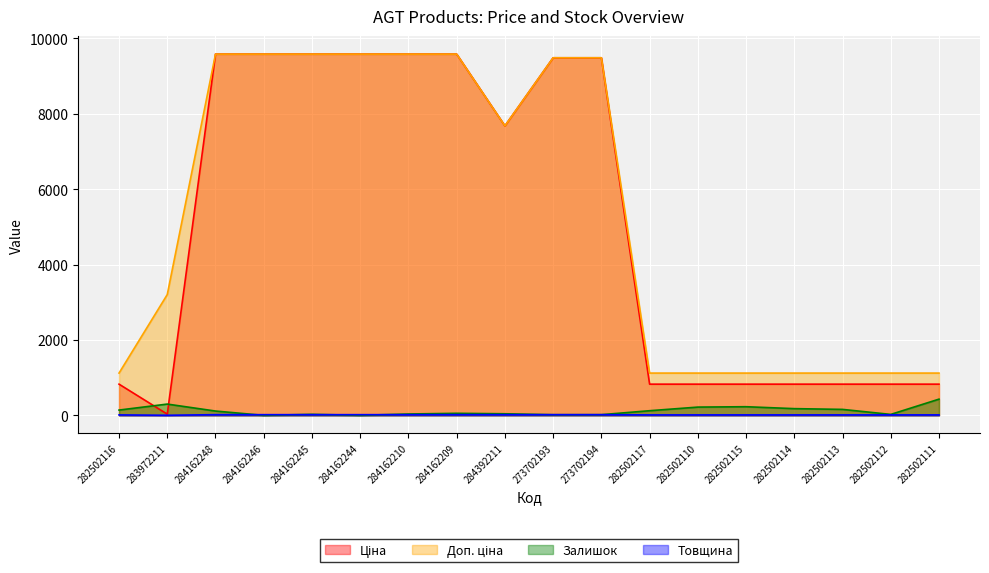

True or false: Товщина and Ціна intersect in this chart.

False